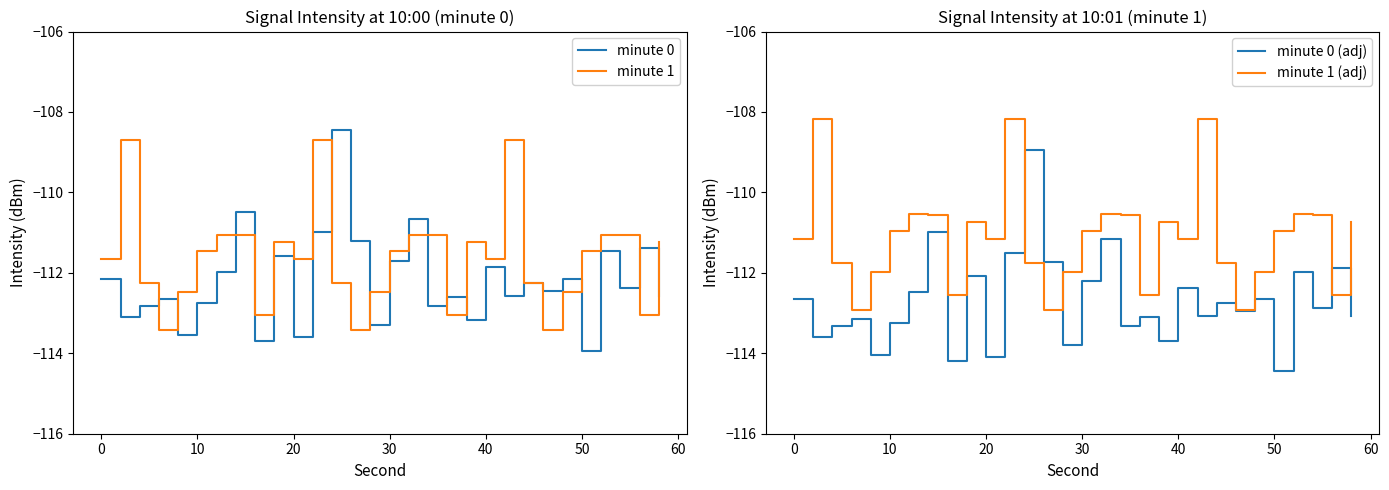

The value of minute 1 (adj) at 50 is -110.9. True or false?

True